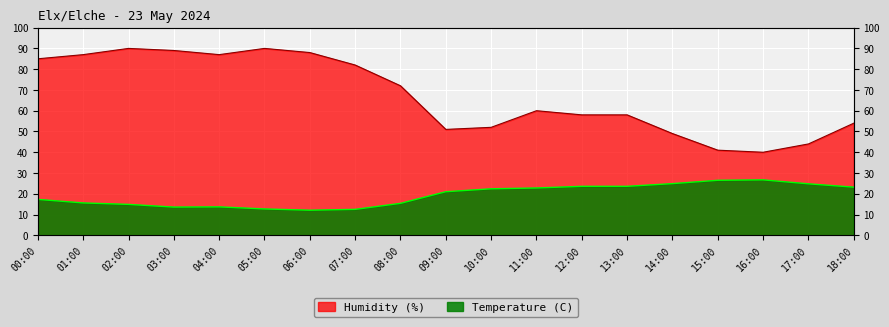

Which series changed the most between 00:00 and 07:00?

Temperature (C)